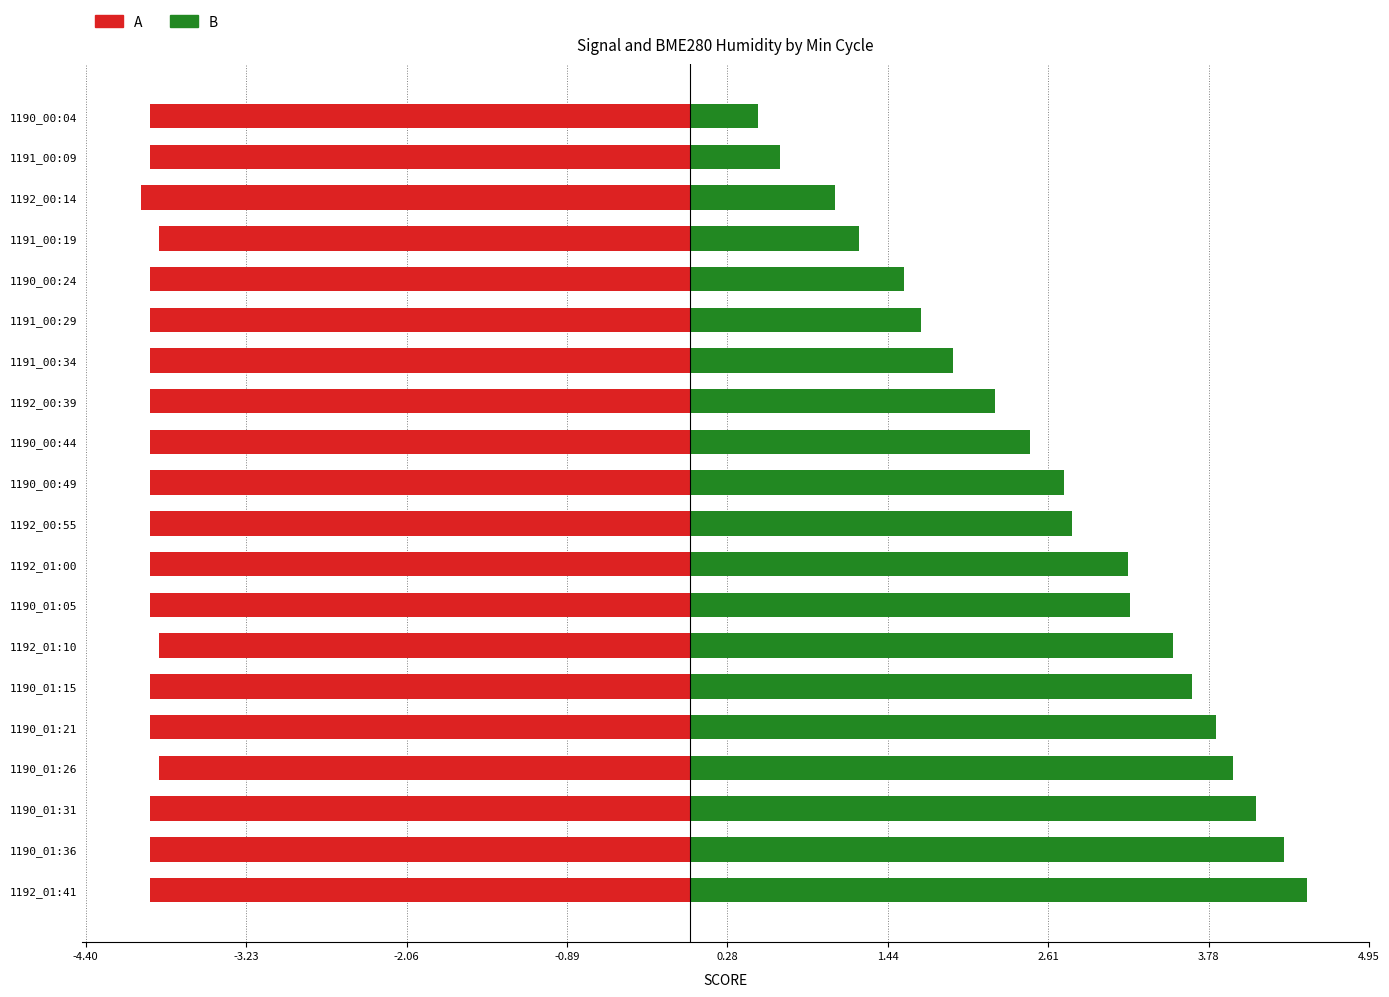

What are all the series names shown in the legend?

A, B